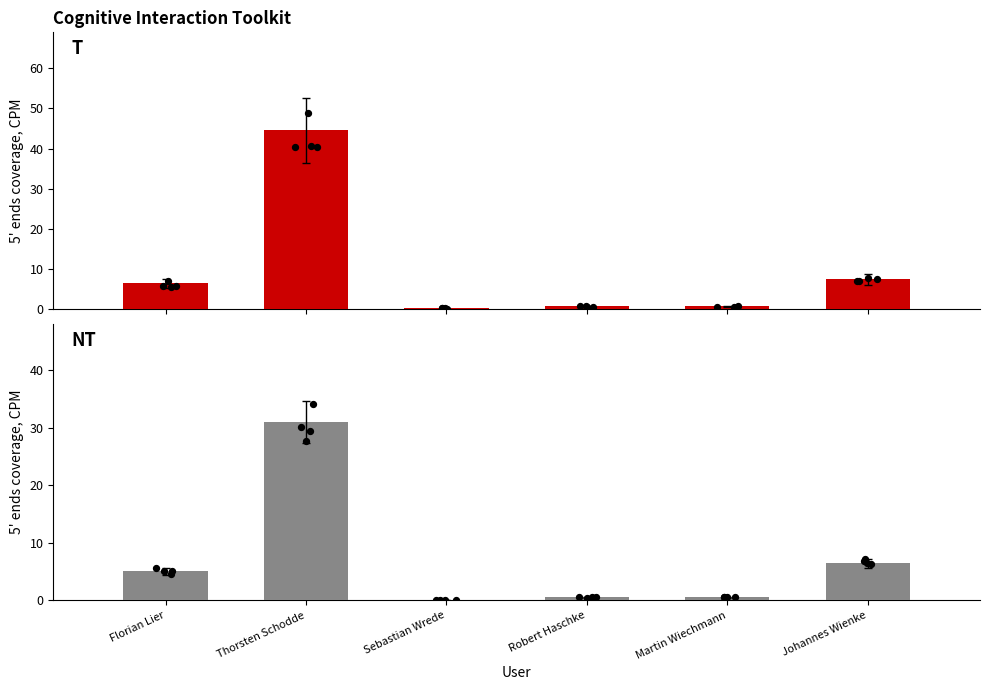

Which series has the largest total across all categories?

T